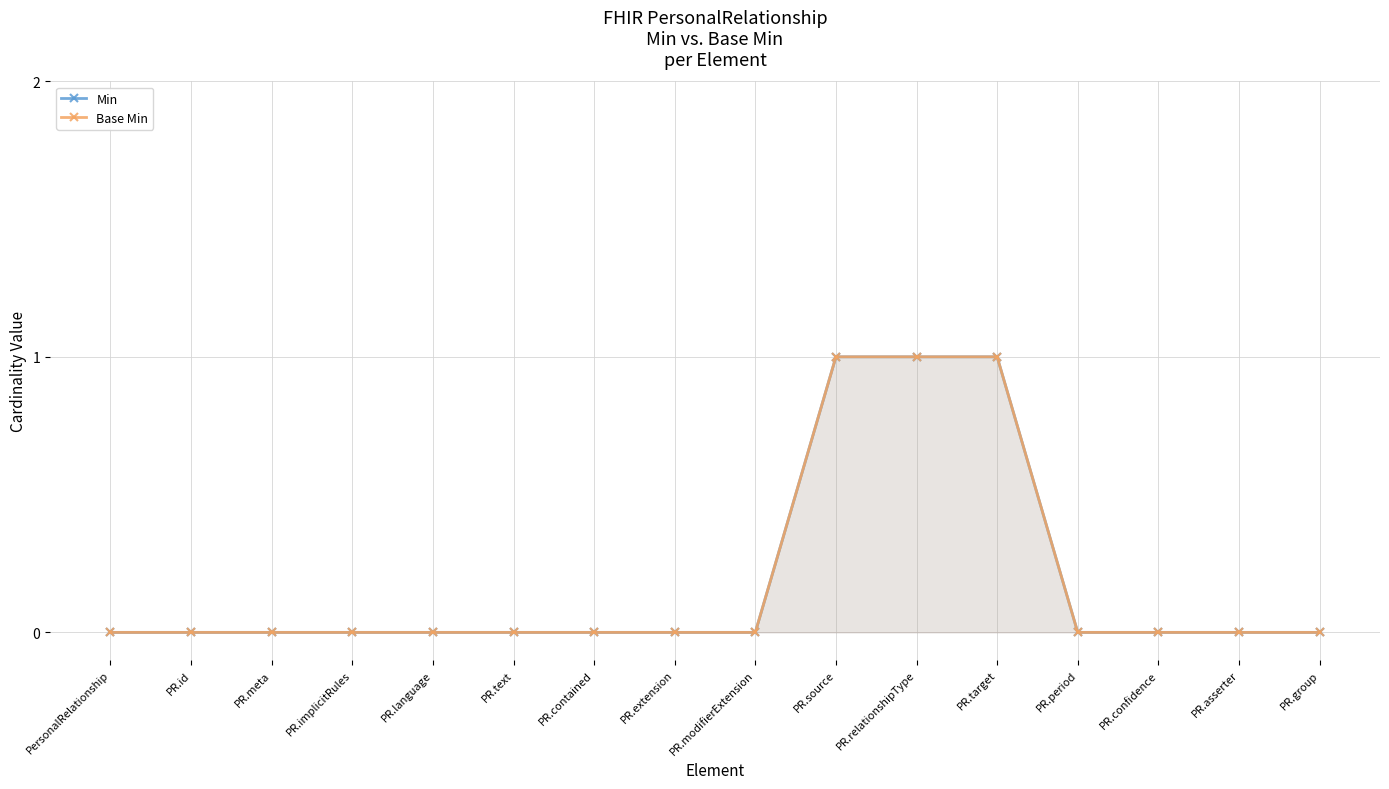

What is the maximum value shown in the chart?

1